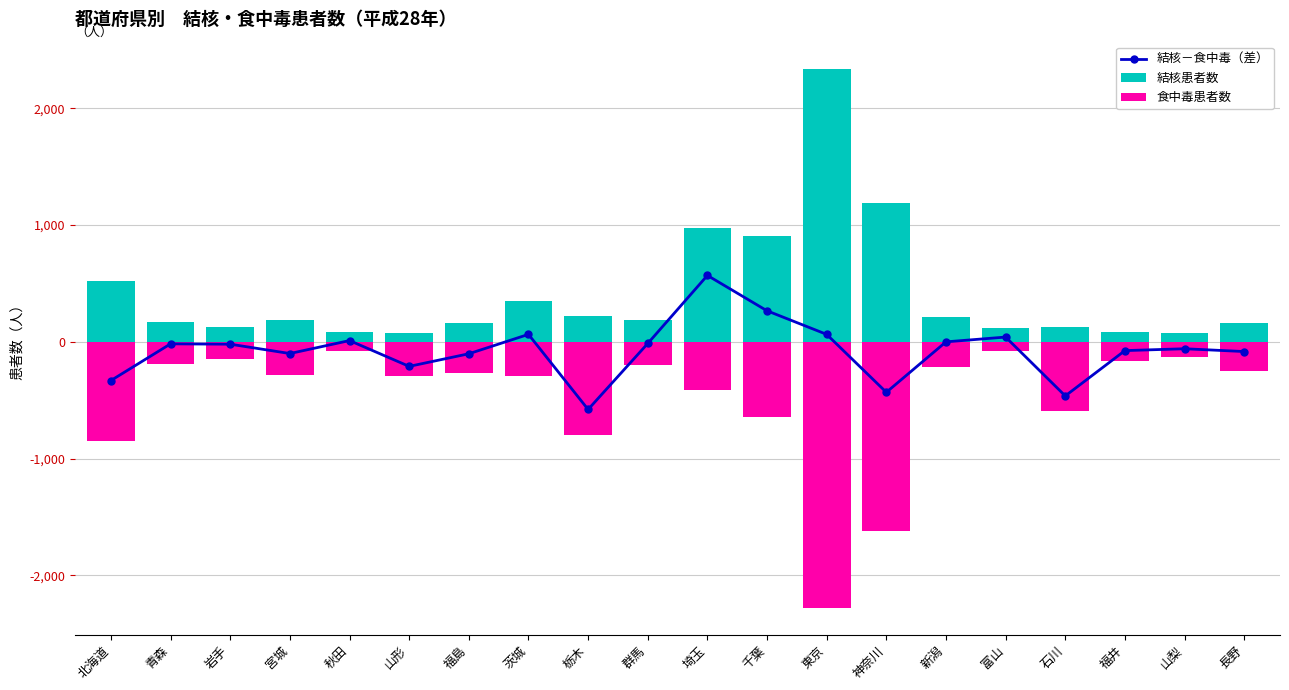

At which category does the chart reach its peak across all series?

東京